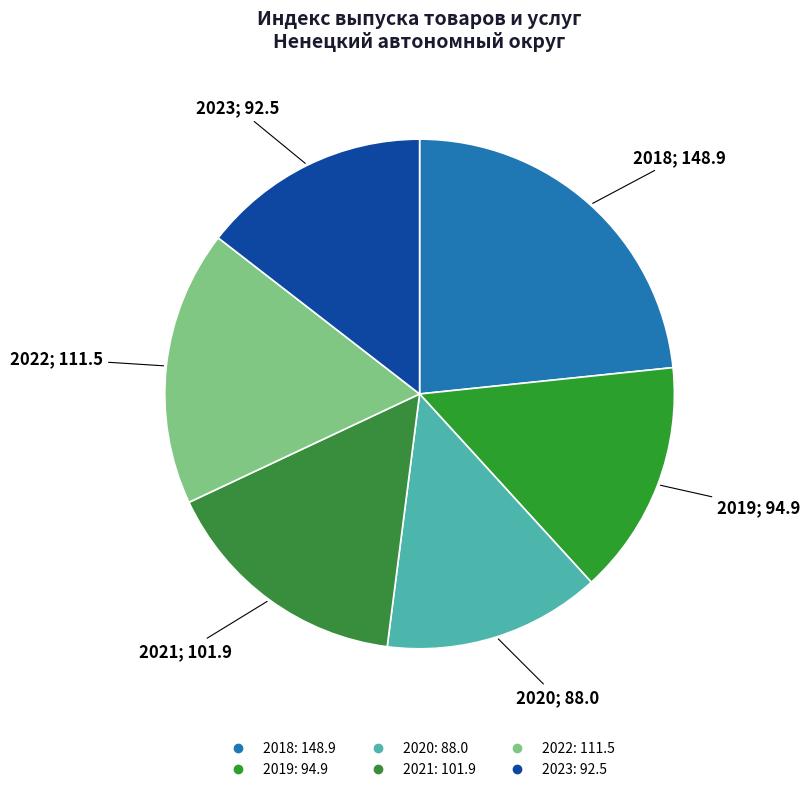

Do 2019 and 2018 together represent more than half of the pie?

No